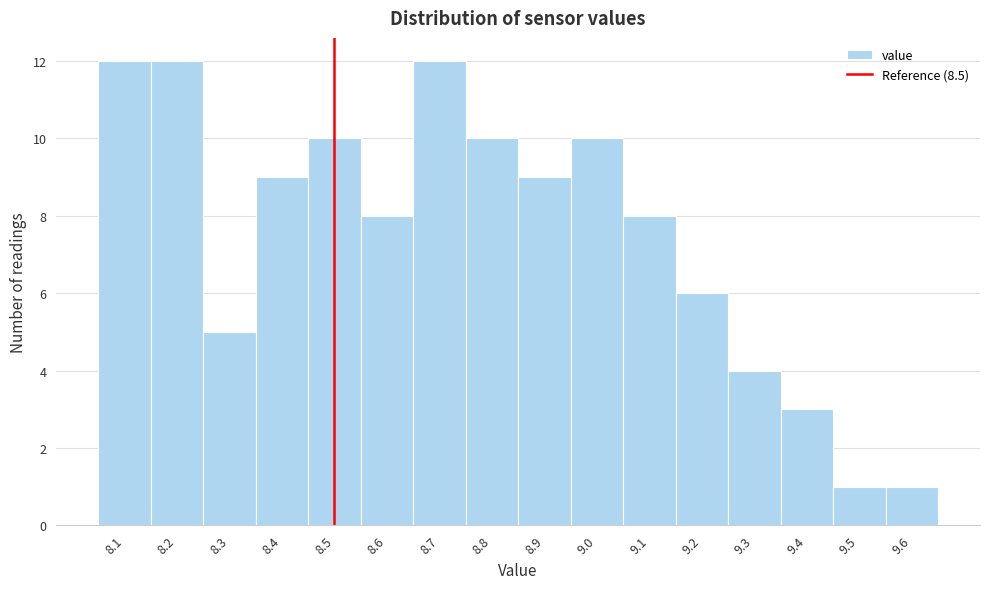

Reading left to right, list every bar in this chart as the range it spans on the x-axis followed by its height. The values are not printed on the chart, so give them approximately, as read against the axis.

8.05 to 8.15: 12
8.15 to 8.25: 12
8.25 to 8.35: 5
8.35 to 8.45: 9
8.45 to 8.55: 10
8.55 to 8.65: 8
8.65 to 8.75: 12
8.75 to 8.85: 10
8.85 to 8.95: 9
8.95 to 9.05: 10
9.05 to 9.15: 8
9.15 to 9.25: 6
9.25 to 9.35: 4
9.35 to 9.45: 3
9.45 to 9.55: 1
9.55 to 9.65: 1